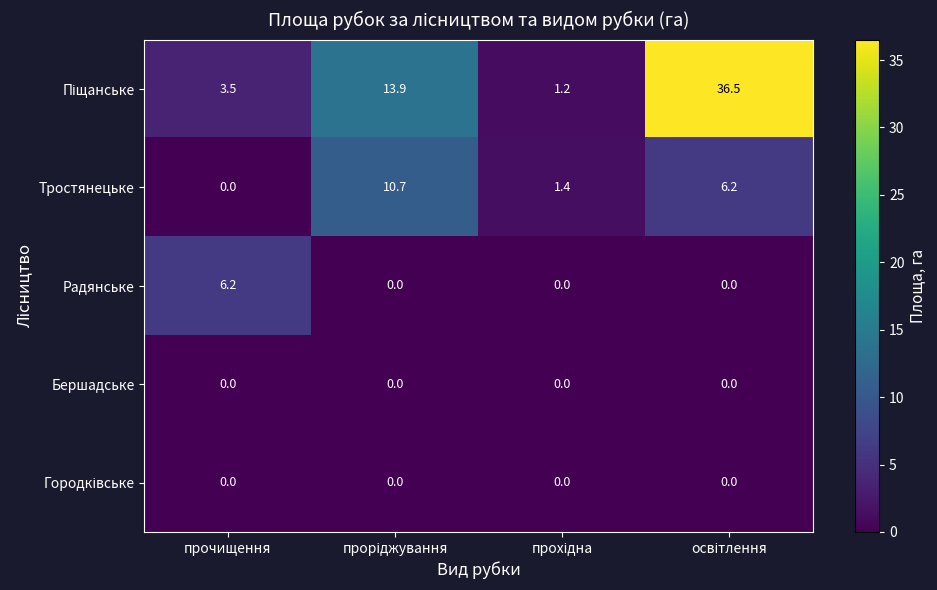

At which label does Радянське reach its peak?

прочищення